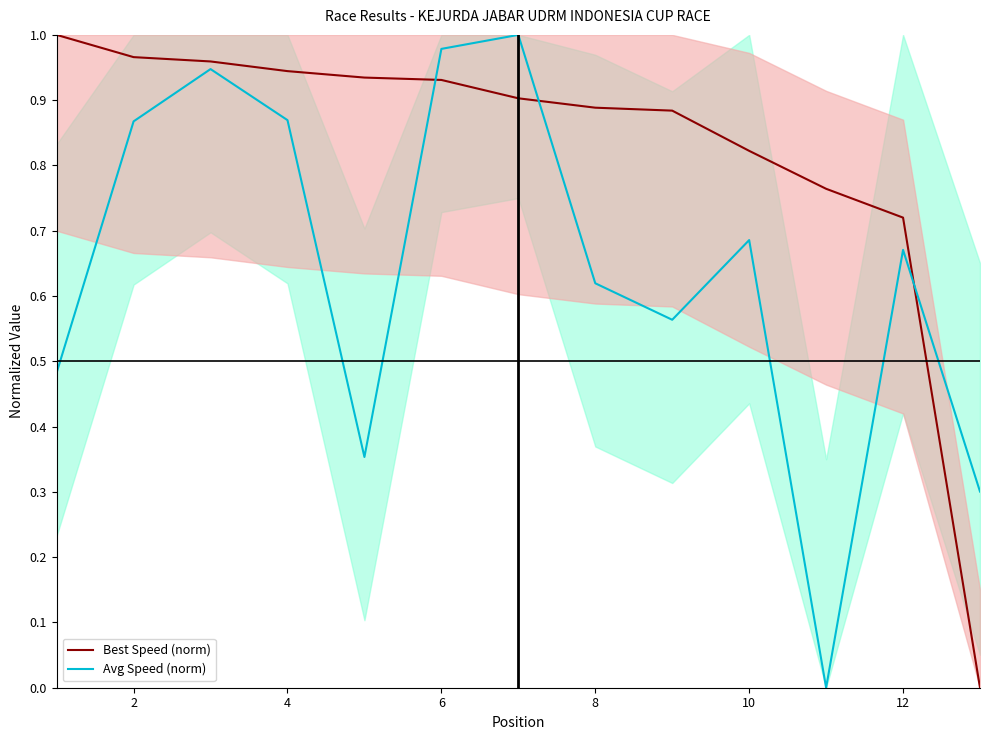

True or false: Best Speed (norm) and Avg Speed (norm) cross at least once.

True